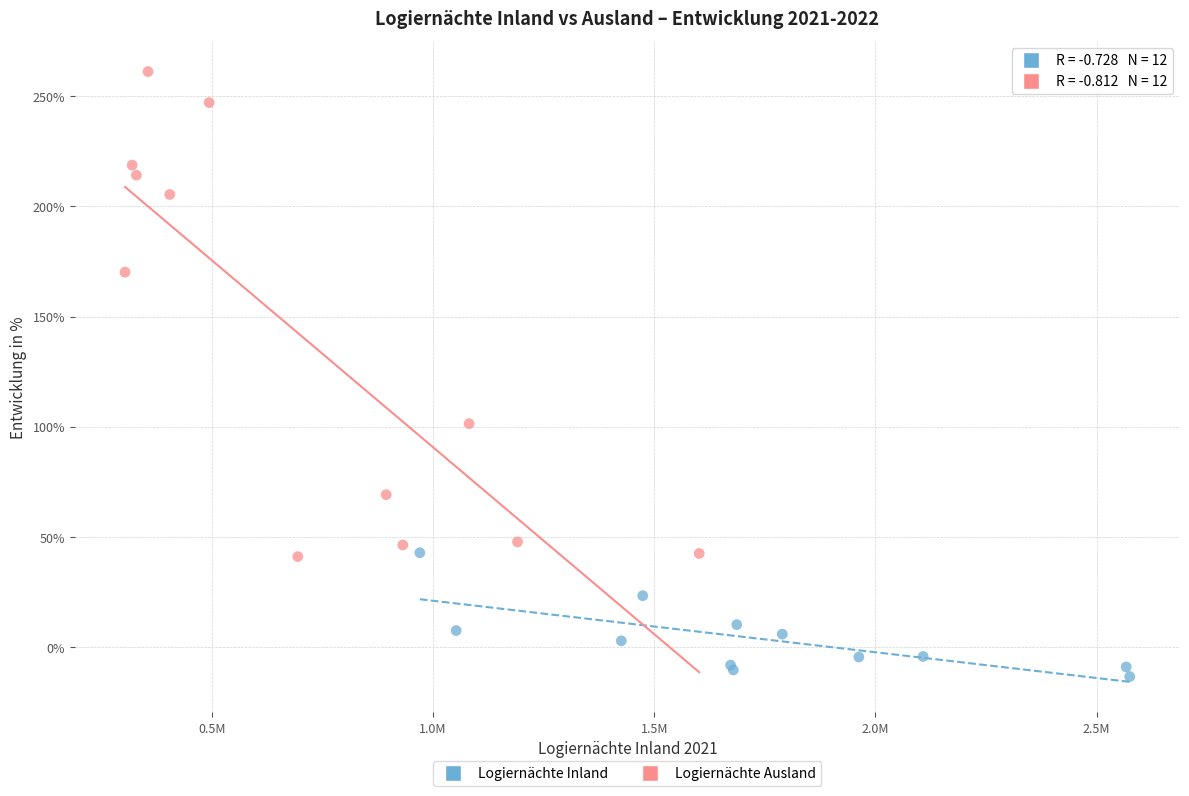

Which series reaches the minimum Y coordinate?

Logiernächte Inland